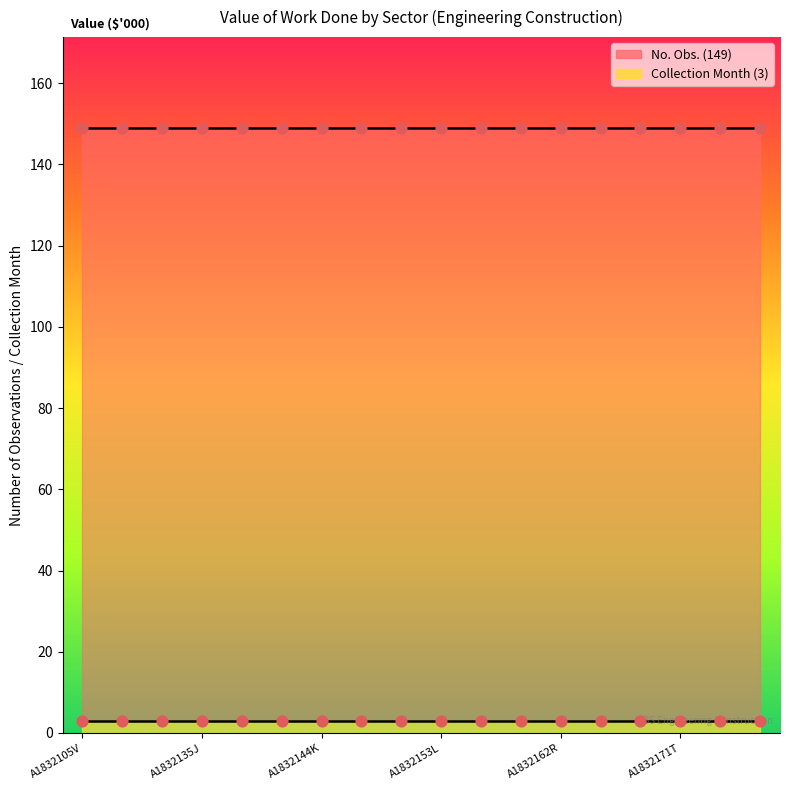

Which series has the largest total across all categories?

No. Obs.